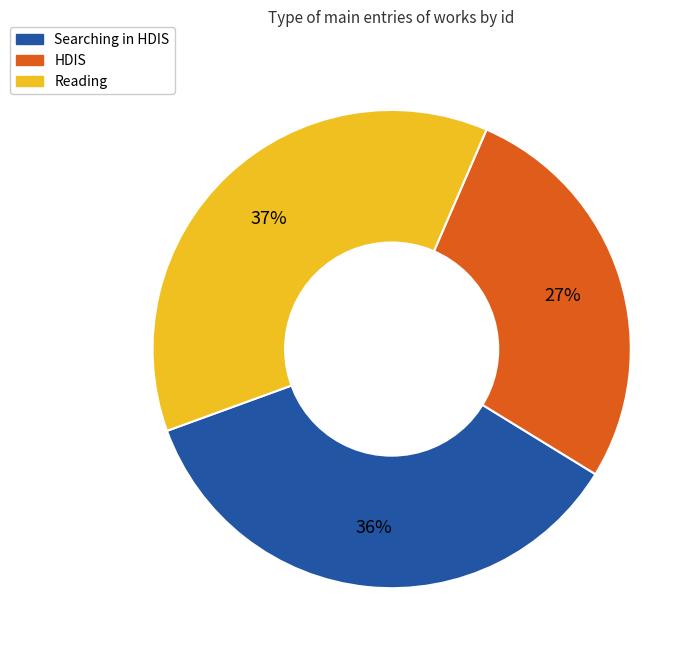

How many segments does this pie chart have?

3